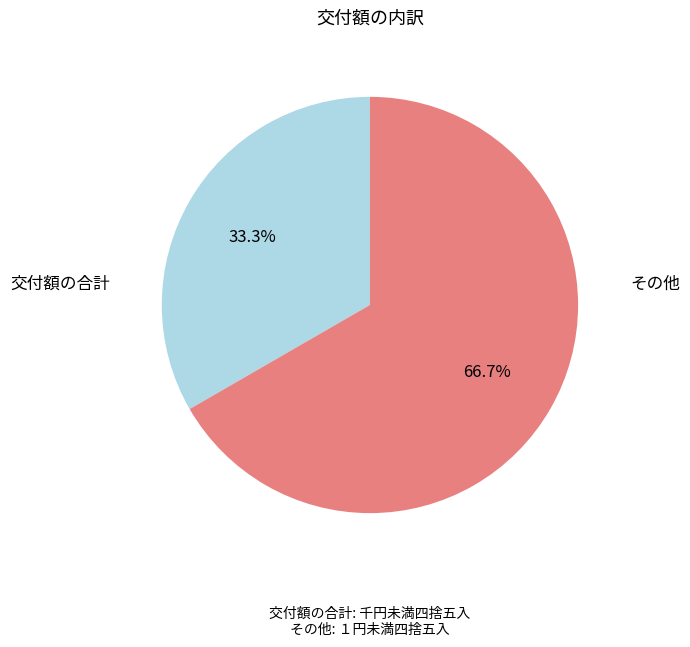

Is it true that その他 is 67% of the pie?

True